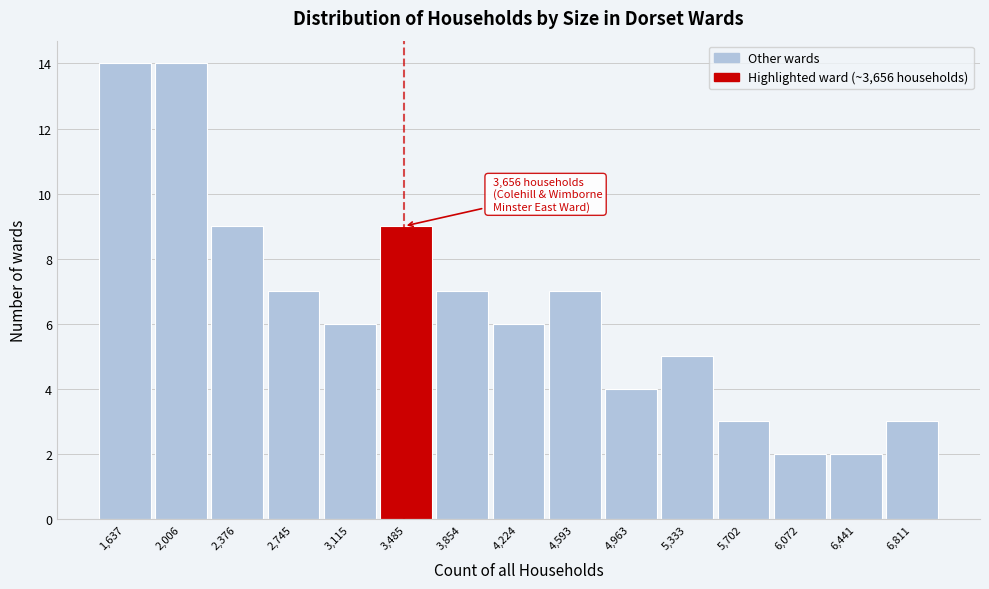

Reading left to right, what are all the values shown in this chart?

14	14	9	7	6	9	7	6	7	4	5	3	2	2	3